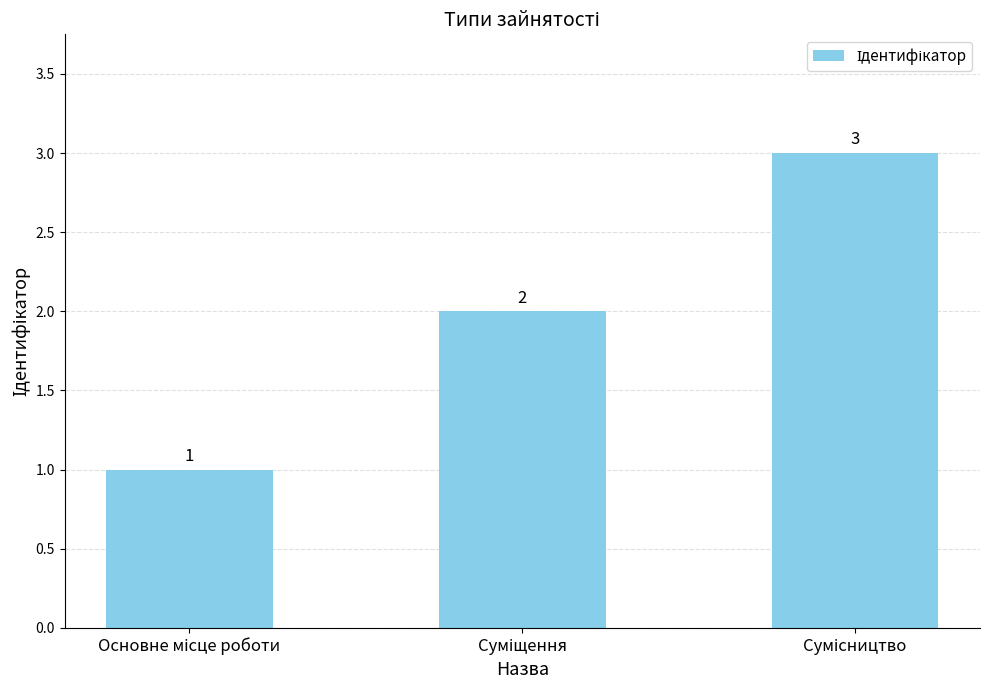

How many values are between 1 and 3?

3